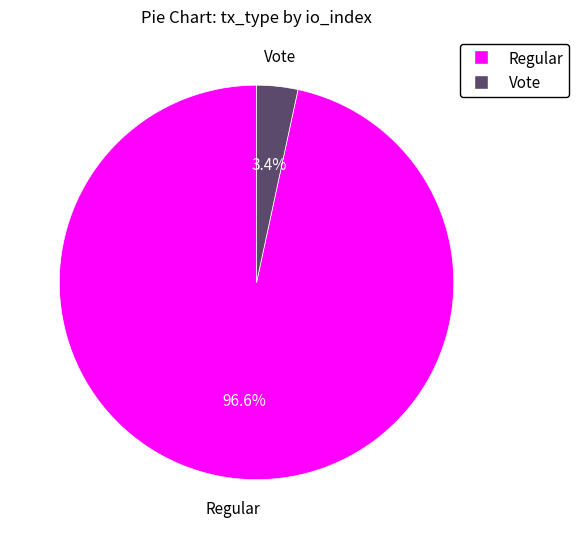

How many segments does this pie chart have?

2